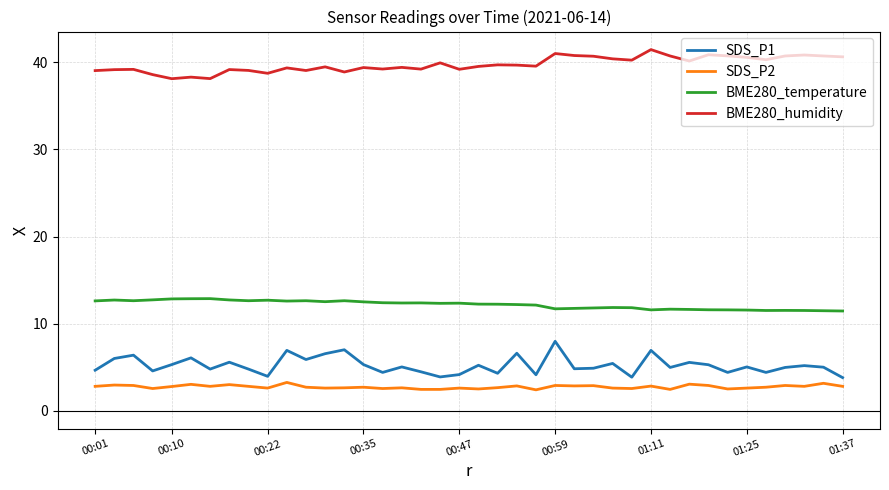

What are all the series names shown in the legend?

SDS_P1, SDS_P2, BME280_temperature, BME280_humidity